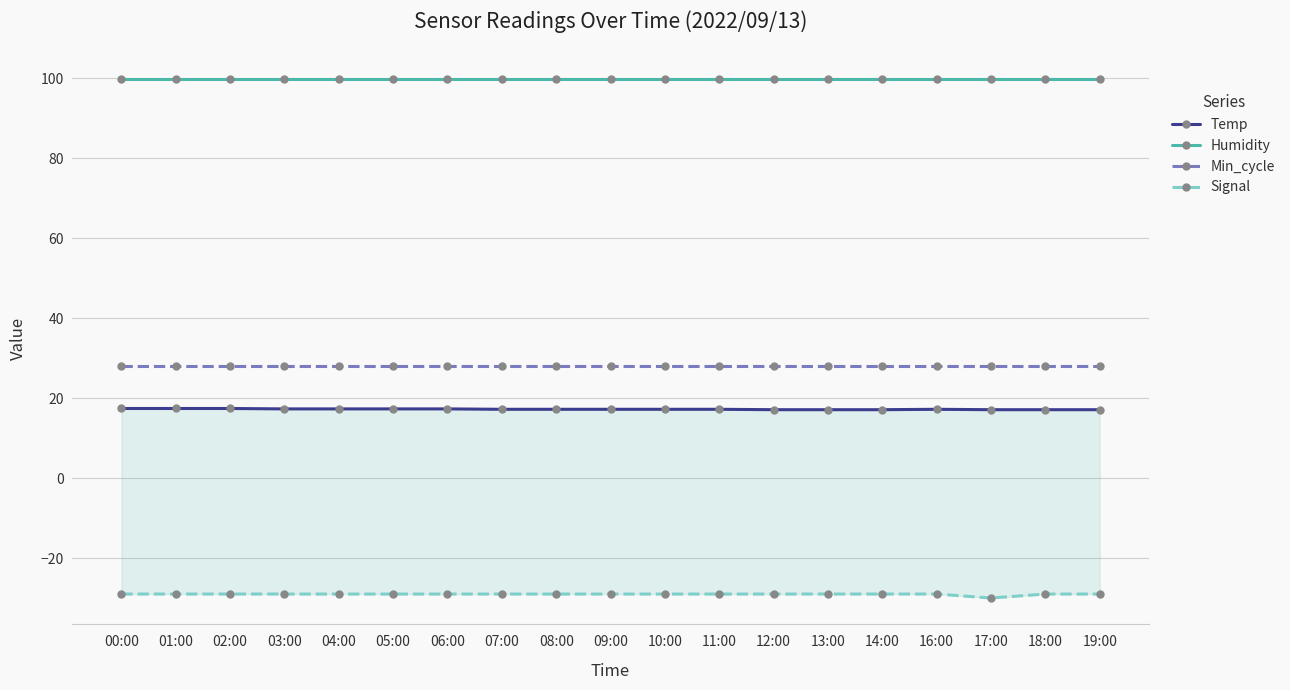

In Temp, how many points are higher than both neighbors (excluding endpoints)?

1